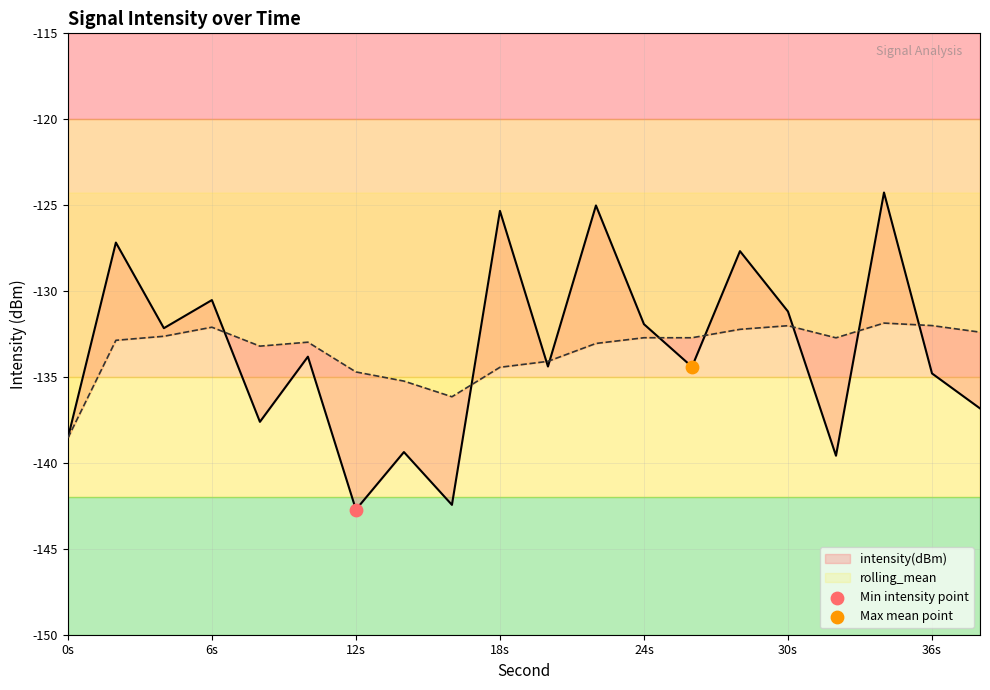

At how many categories does at least one series exceed -129?

5